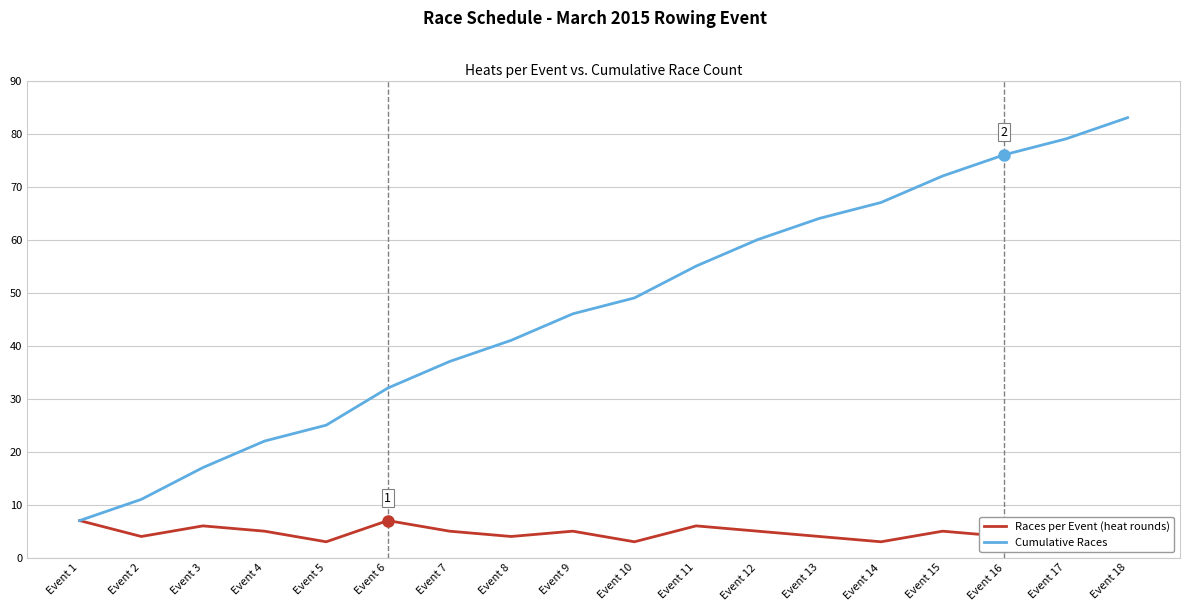

Where is Cumulative Races nearest to the value 45?

Event 9